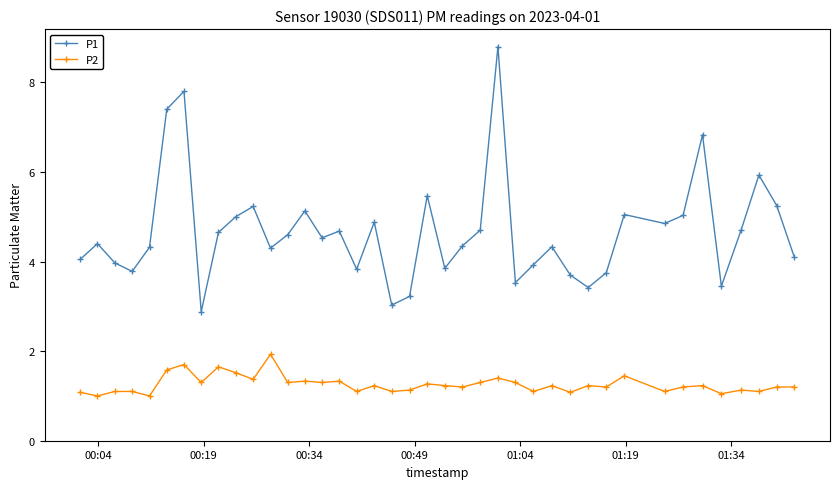

What is the value of the P1 point at the 34th from the left?

5.0